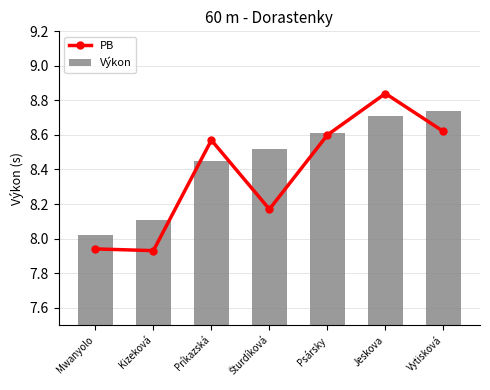

At which label does PB first exceed 8?

Príkazská